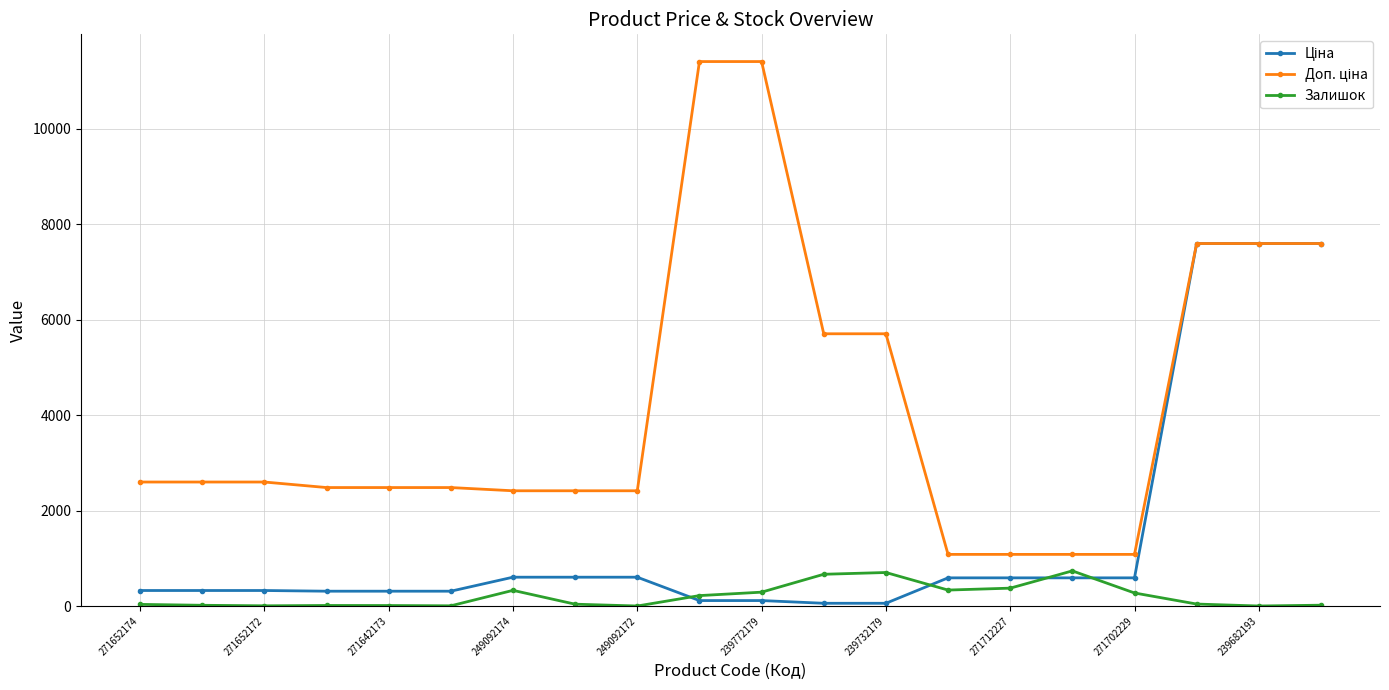

True or false: Залишок has more than 1 points higher than both neighbors.

True